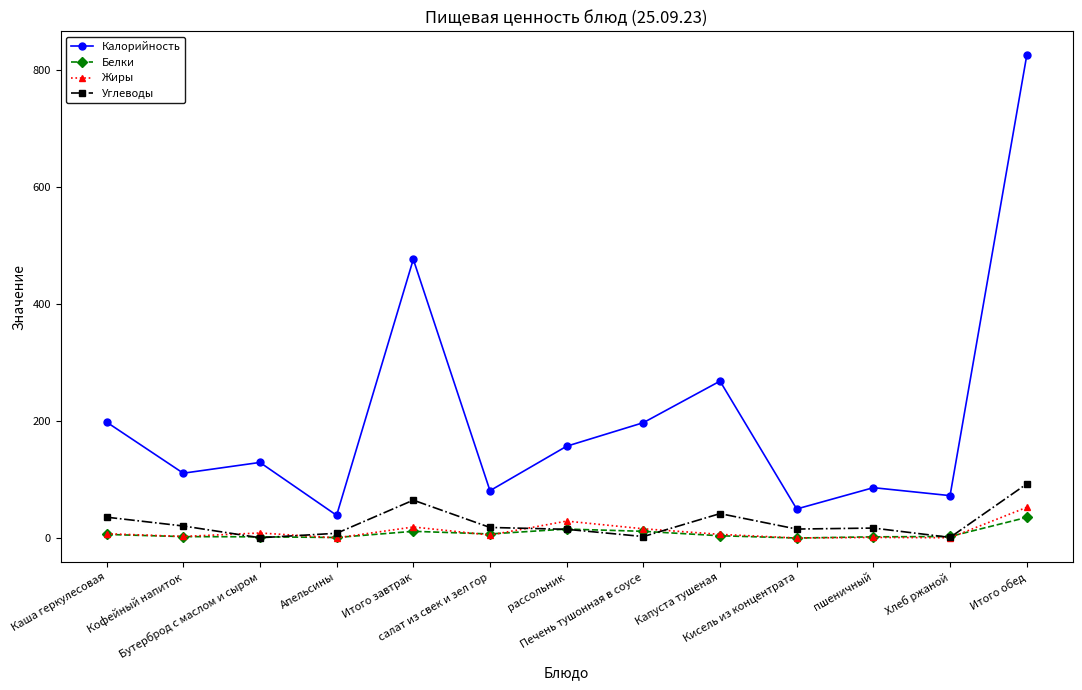

What are all the series names shown in the legend?

Калорийность, Белки, Жиры, Углеводы